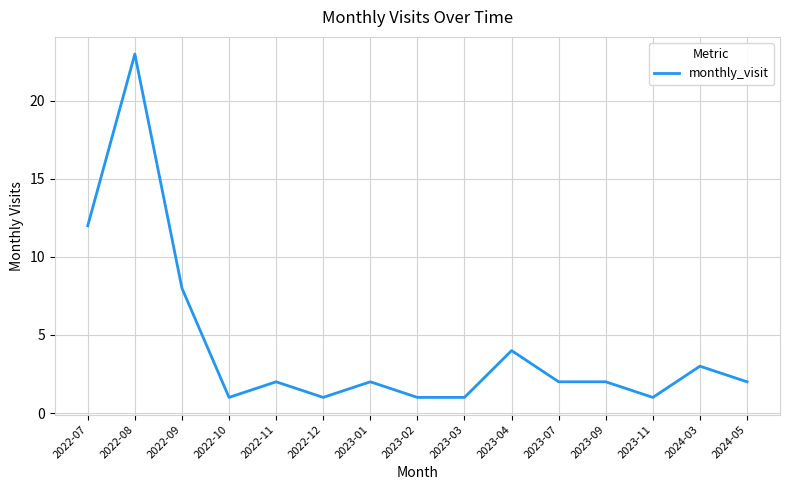

How many series are shown in this chart?

1